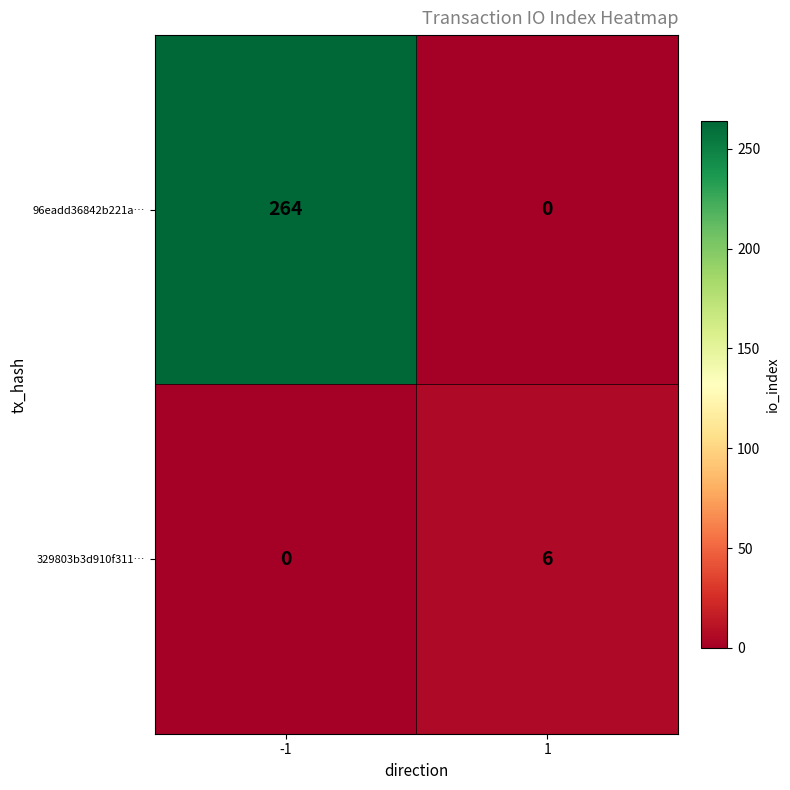

What is the average value of the 96eadd36842b221a… series?

132